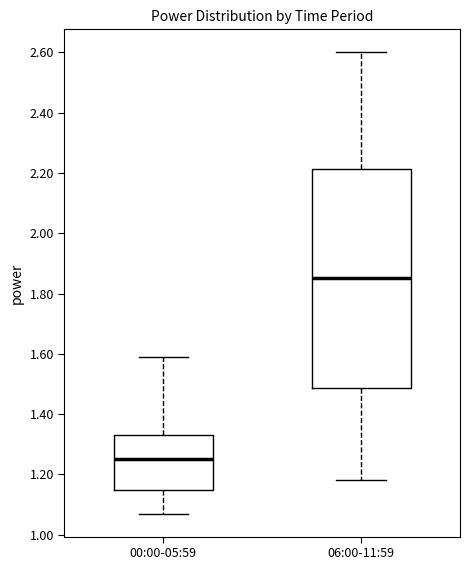

Reading left to right, read every box against the y-axis: the position of its median line, the range the box covers, and the ends of its whiskers. The values are not printed on the chart, so give them approximately, as read against the axis.

00:00-05:59: median 1.26, box 1.14 to 1.34, whiskers 1.08 to 1.60
06:00-11:59: median 1.86, box 1.48 to 2.22, whiskers 1.18 to 2.60